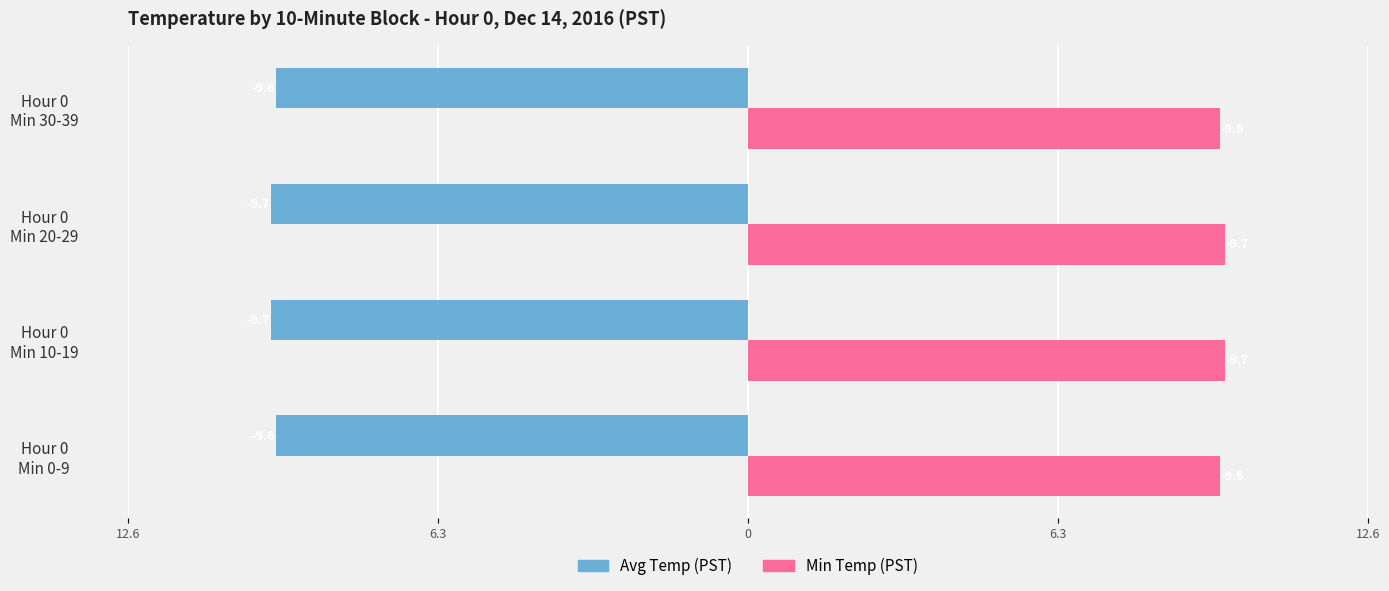

What are all the series names shown in the legend?

Avg Temp (PST), Min Temp (PST)